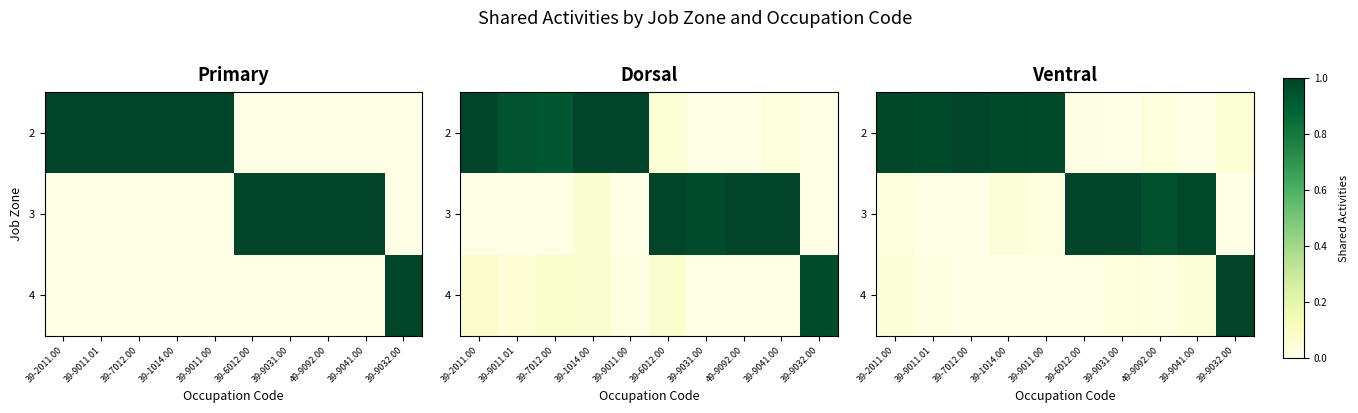

The value of 2 at 39-9011.00 is 0.2. True or false?

False